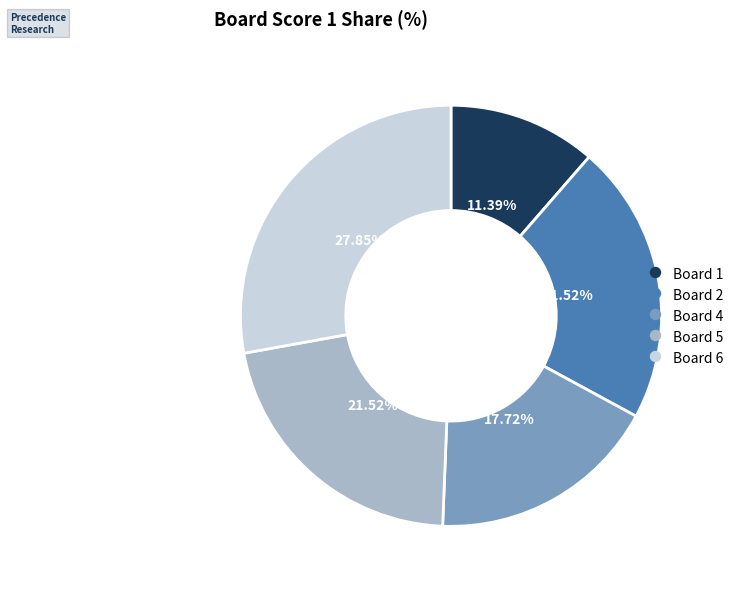

Is there a majority slice in this chart?

No